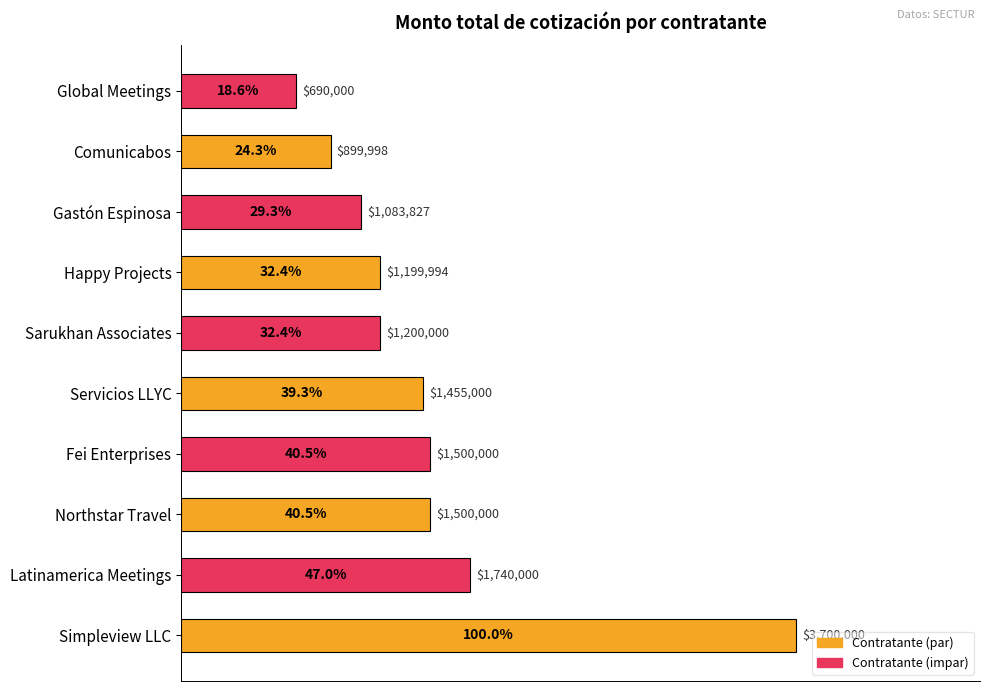

How many distinct data groups are displayed?

1